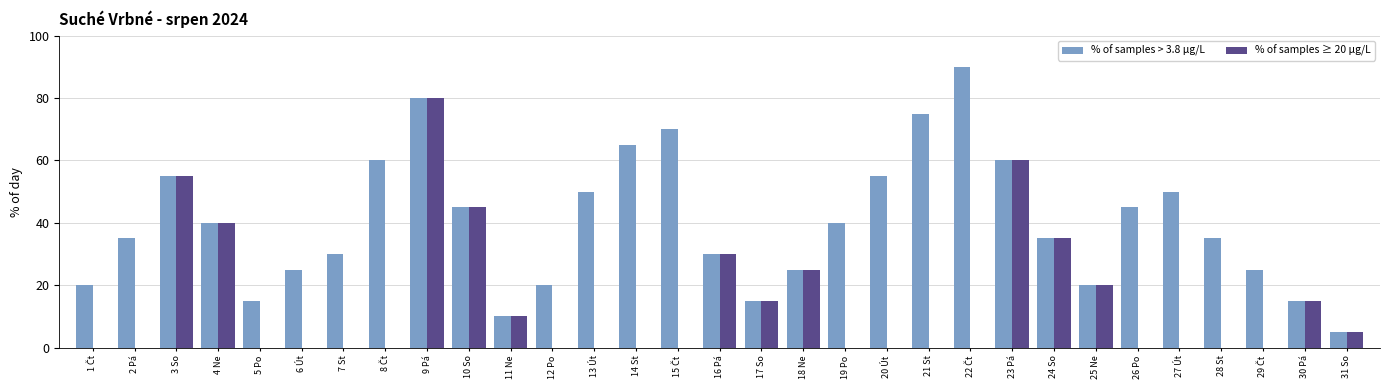

What are all the series names shown in the legend?

% of samples > 3.8 μg/L, % of samples ≥ 20 μg/L